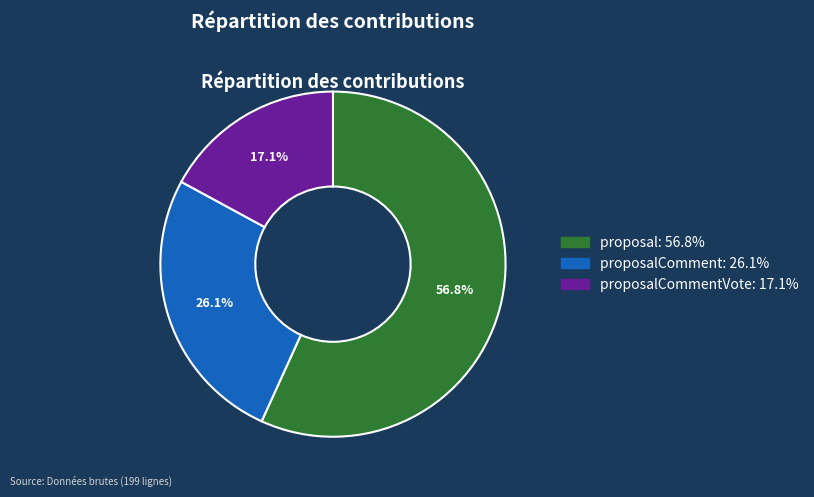

What is the smallest slice in the pie chart?

proposalCommentVote: 17.1%